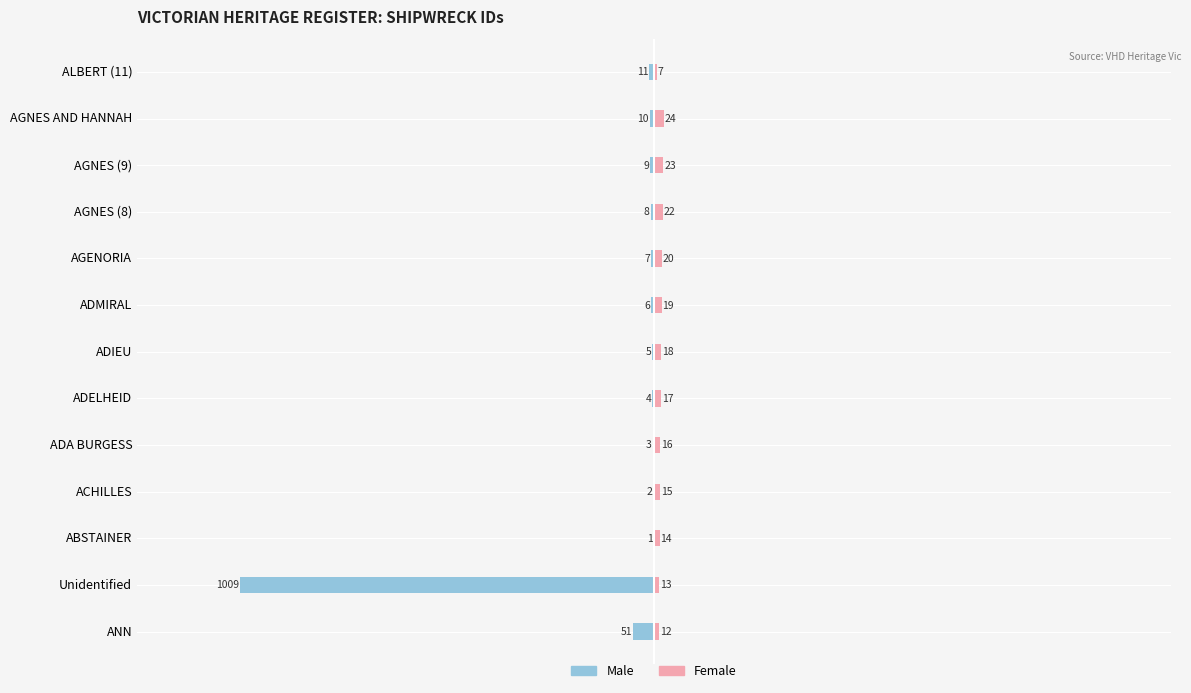

What is the sum of all Female values?

220